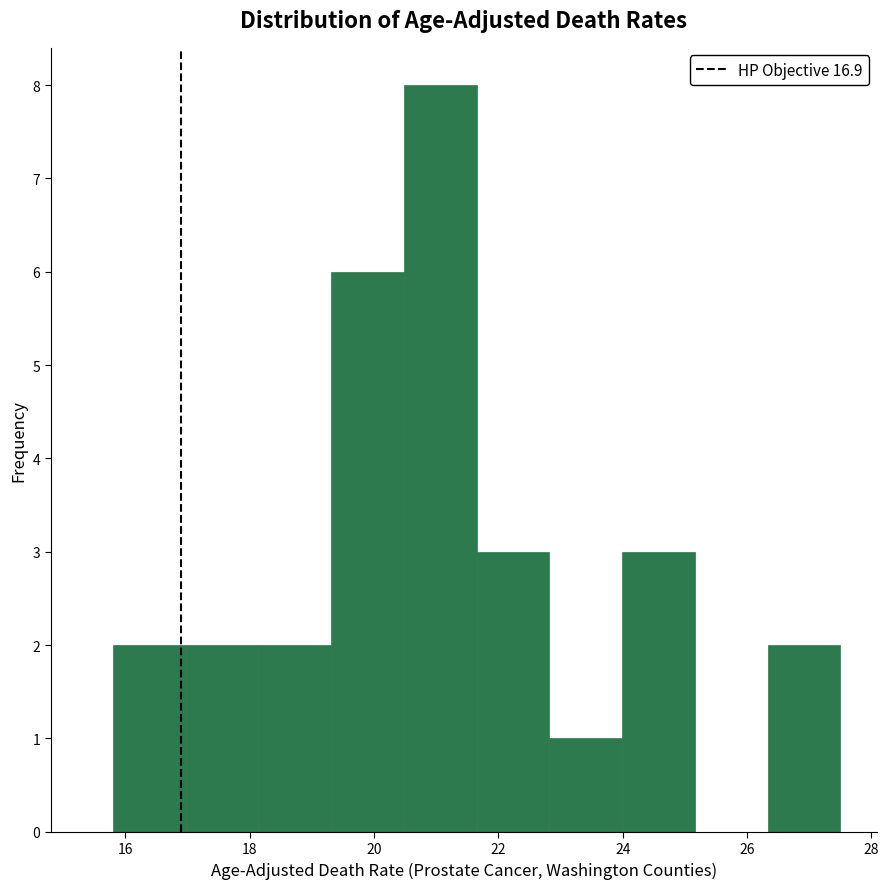

Reading left to right, transcribe this chart: for each bar, give the range it covers on the x-axis and its height. Neither the bar edges nor the heights are printed on the chart, so give them approximately, as read against the axes.

15.8 to 17.0: 2
17.0 to 18.2: 2
18.2 to 19.4: 2
19.4 to 20.4: 6
20.4 to 21.6: 8
21.6 to 22.8: 3
22.8 to 24.0: 1
24.0 to 25.2: 3
25.2 to 26.4: 0
26.4 to 27.6: 2